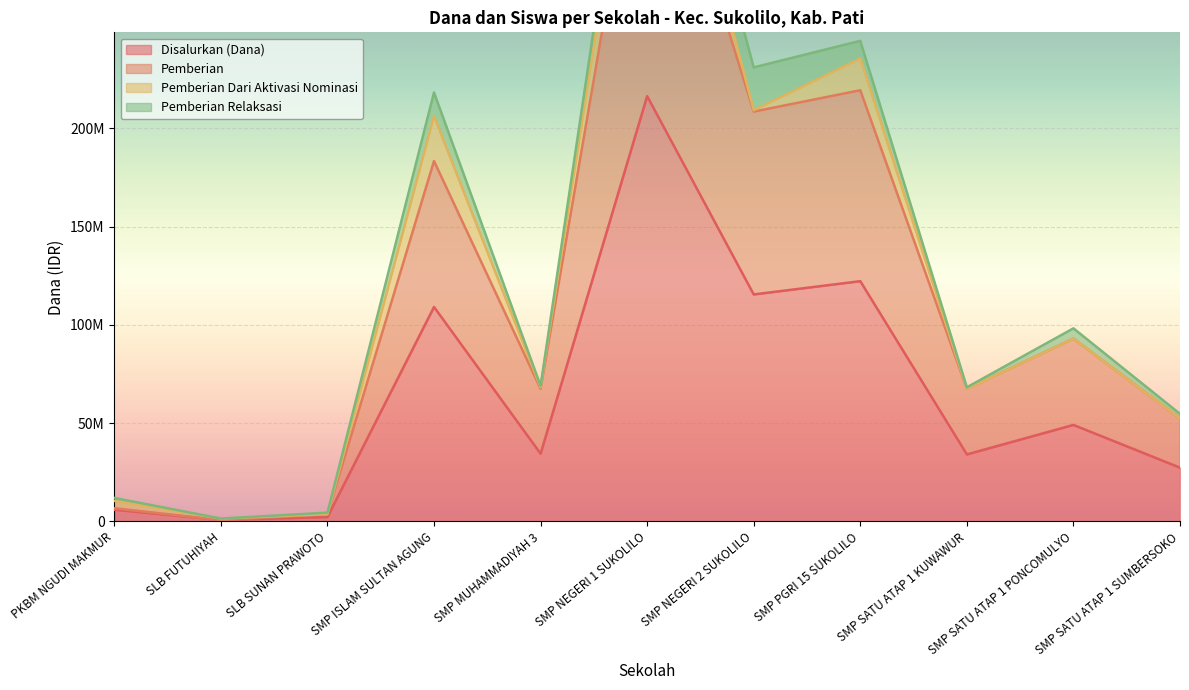

What is the value of the Disalurkan (Dana) point at the 2nd from the left?

750000